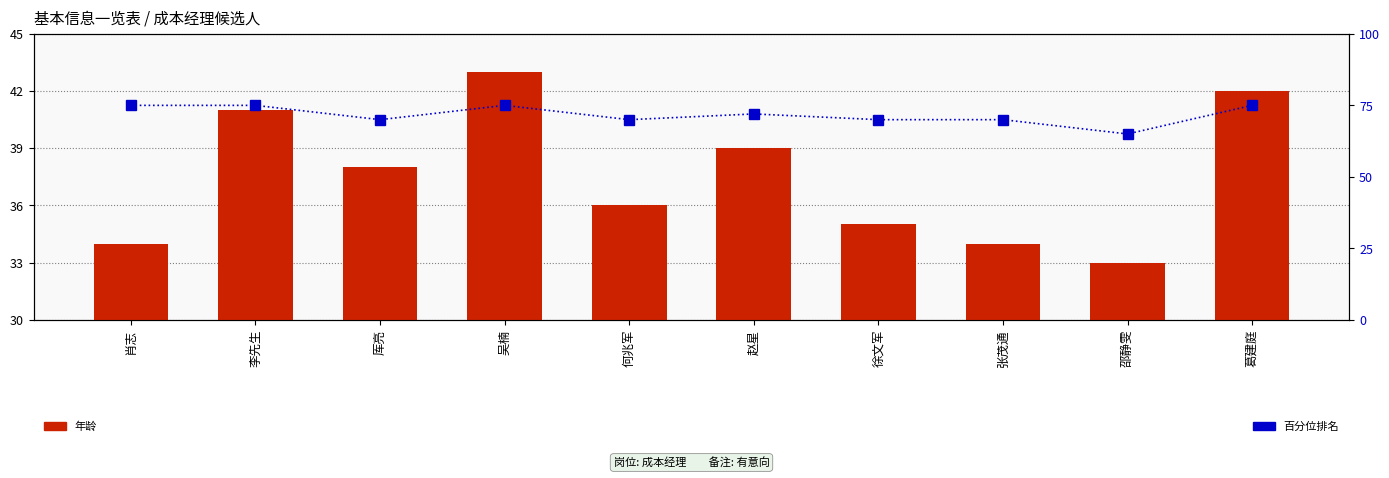

At how many categories does at least one series exceed 73?

4